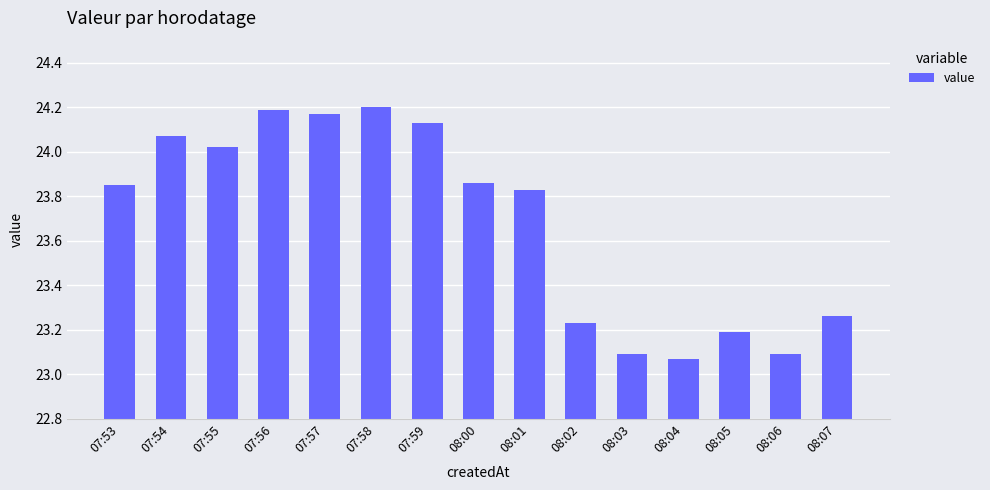

The value at 08:02 is 23.2. True or false?

True